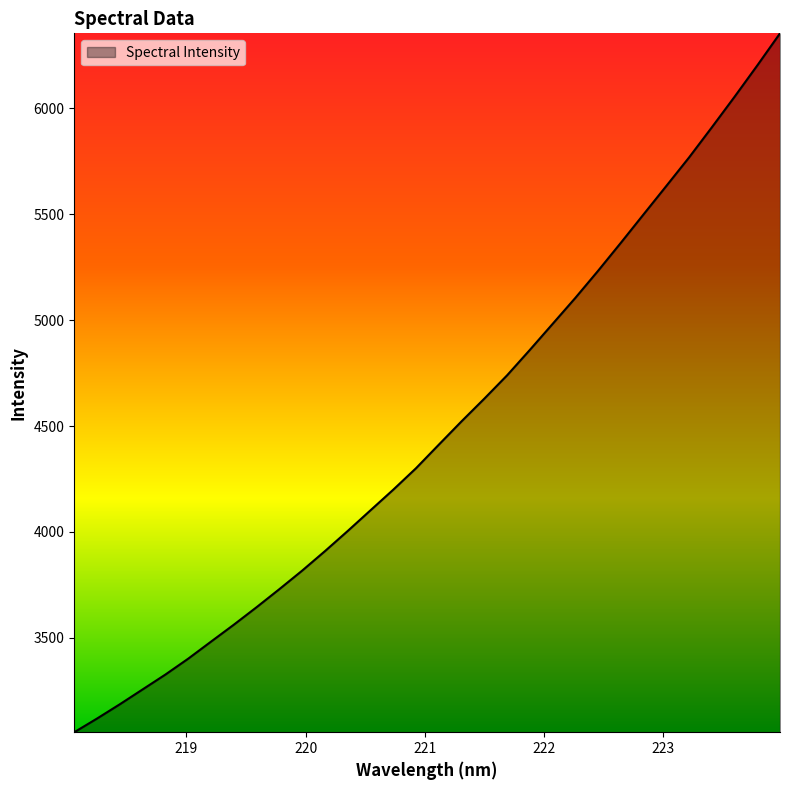

What is the greatest value displayed?

6354.0